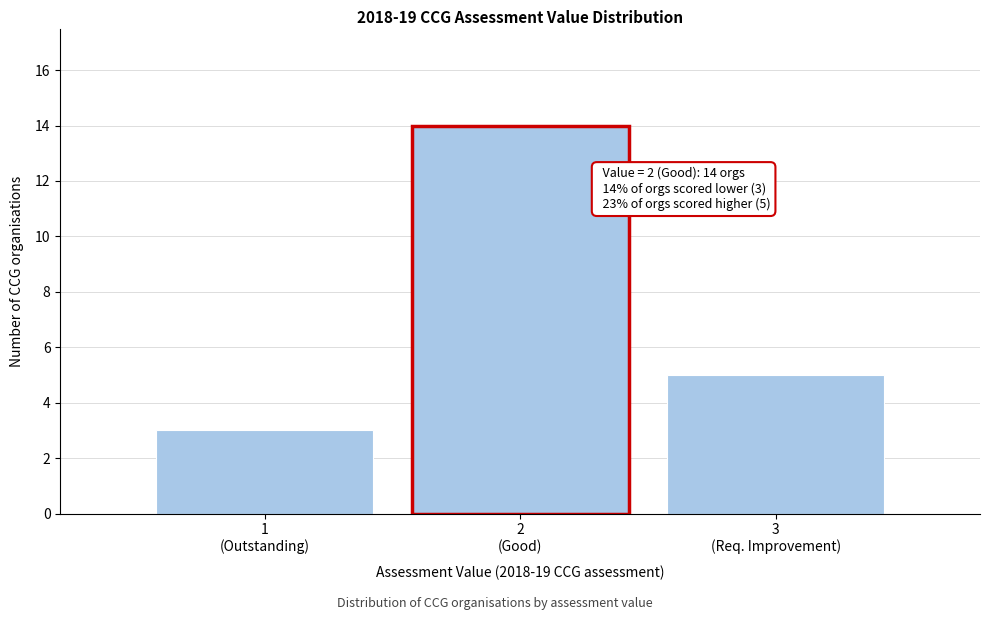

Reading left to right, what are all the values shown in this chart?

3	14	5